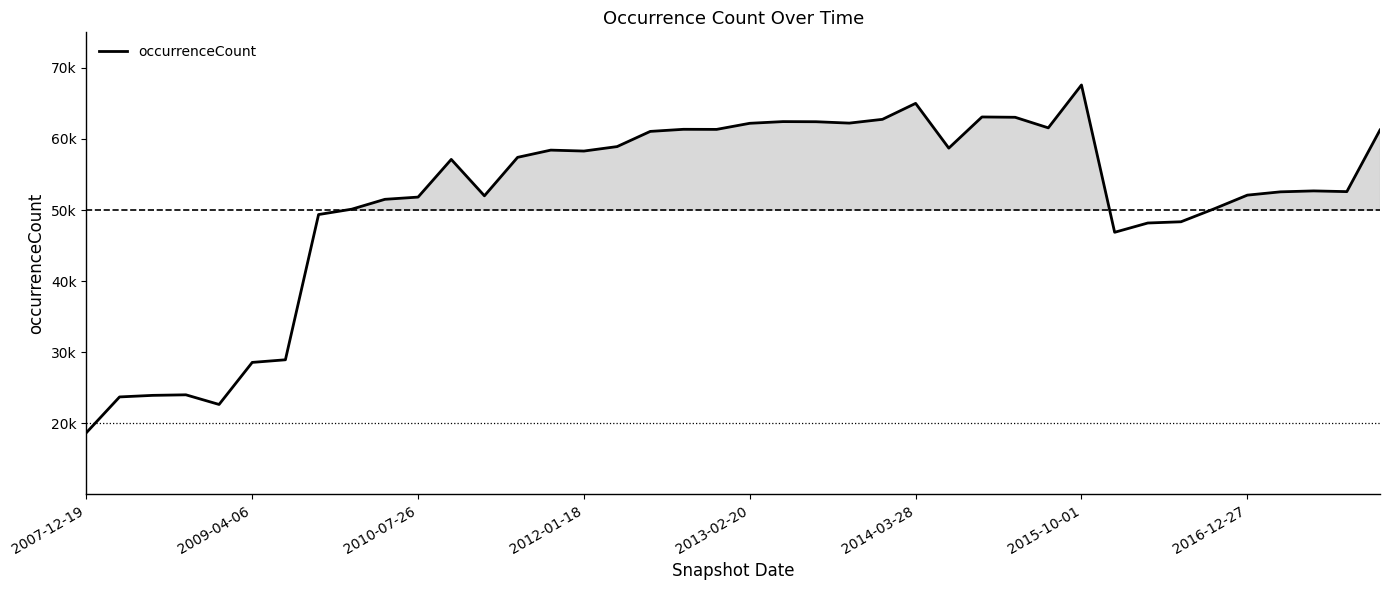

Reading right to left, transcribe all the data shown in this chart.

61264	52595	52697	52566	52101	50177	48355	48182	46876	67597	61564	63052	63097	58713	65009	62763	62232	62426	62444	62206	61348	61361	61066	58929	58302	58433	57417	52007	57125	51826	51514	50125	49373	28944	28575	22660	24017	23940	23719	18694